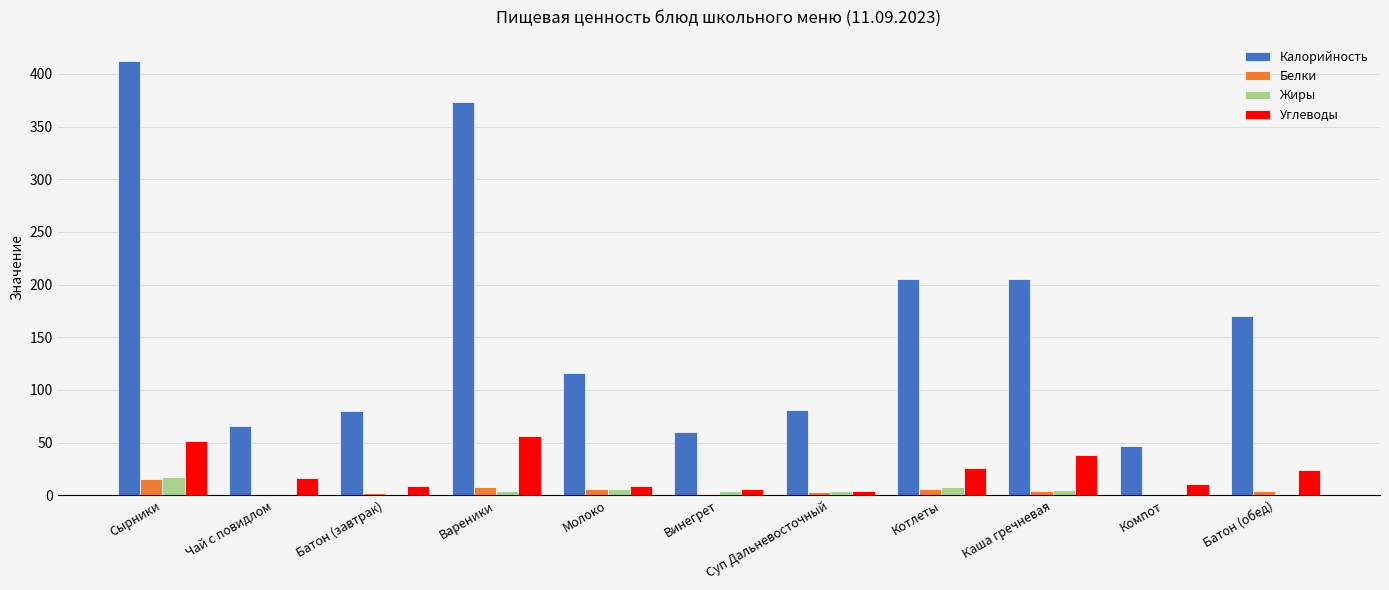

What are all the series names shown in the legend?

Калорийность, Белки, Жиры, Углеводы